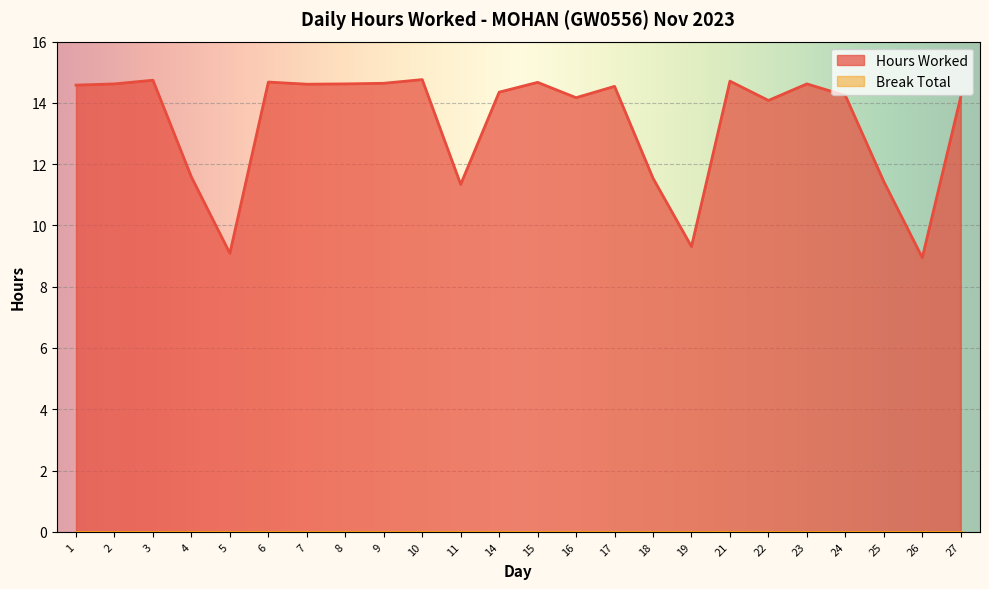

What is the value of the 20th point from the left?

14.6